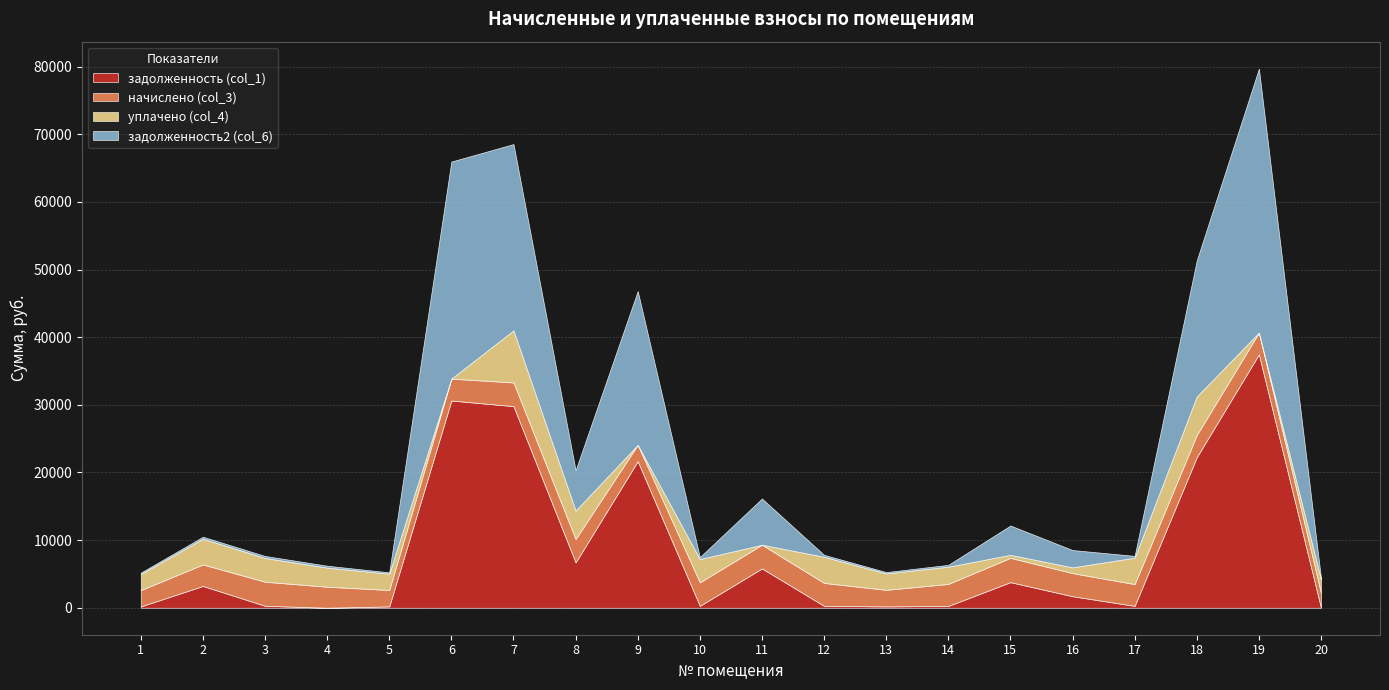

Which series ends up on top after the final intersection of задолженность2 (col_6) and уплачено (col_4)?

уплачено (col_4)